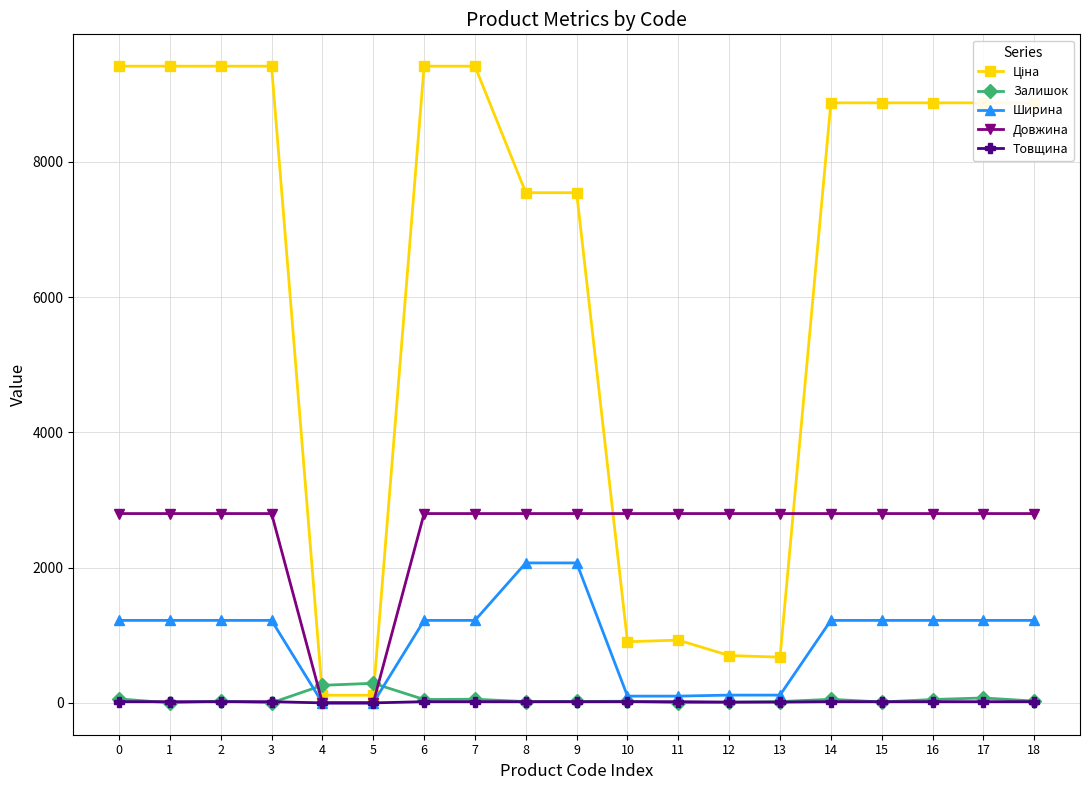

The value of Залишок at 5 is 290.0. True or false?

True